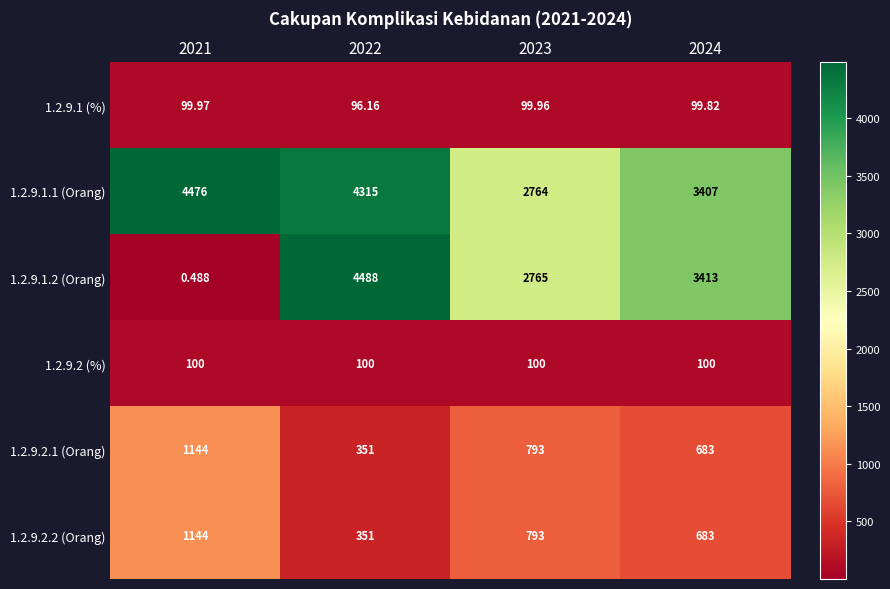

Is the value of 1.2.9.1 (%) at 2022 greater than the value of 1.2.9.2.1 (Orang) at 2023?

No